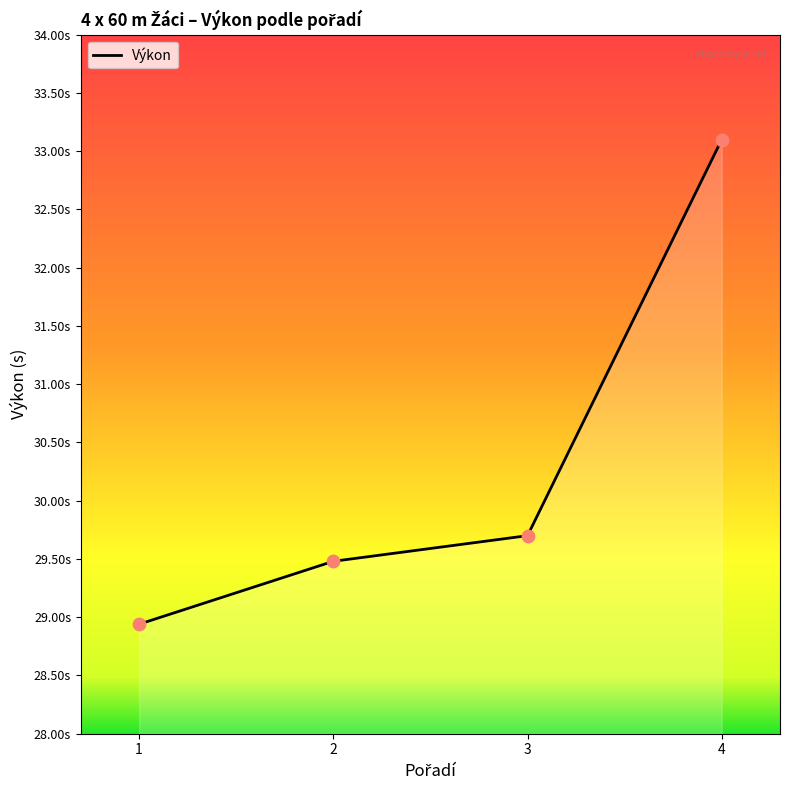

Does the chart have visible grid lines?

No